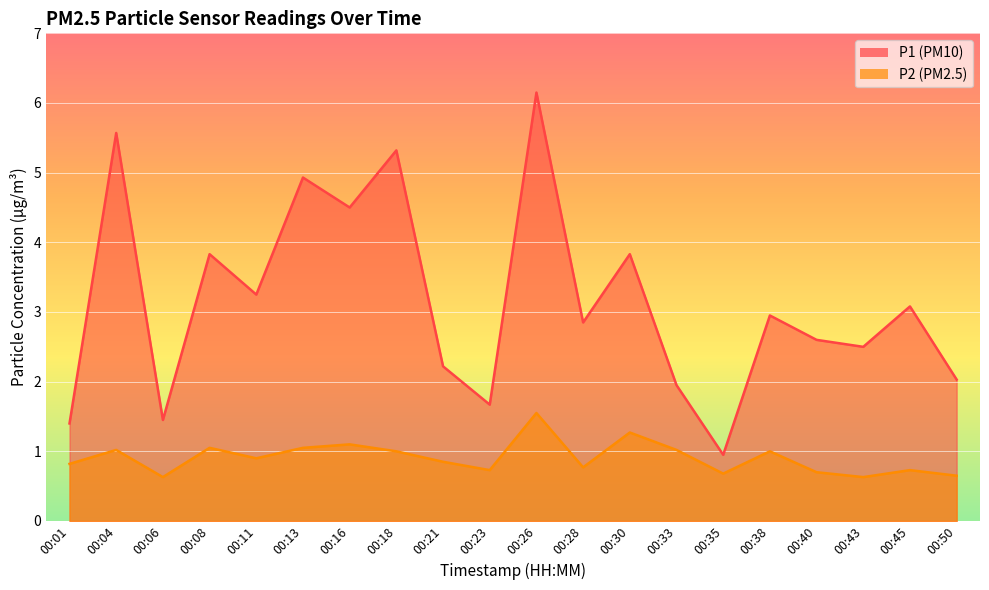

At how many categories does at least one series exceed 4?

5